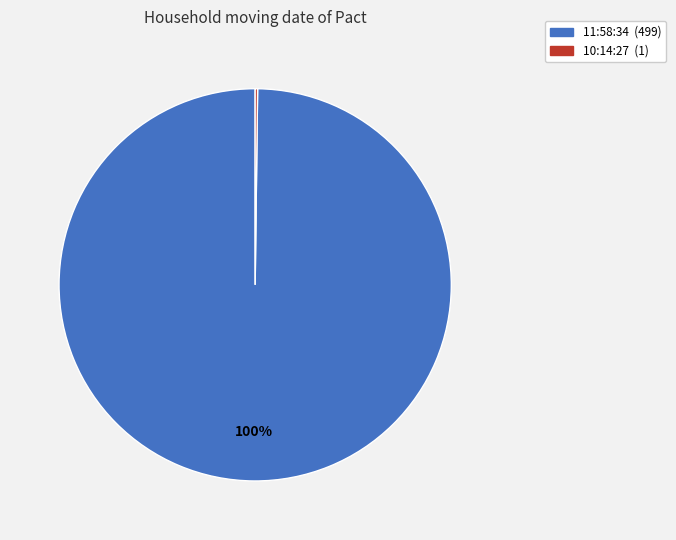

To the nearest percent, what portion does 11:58:34 represent?

100%